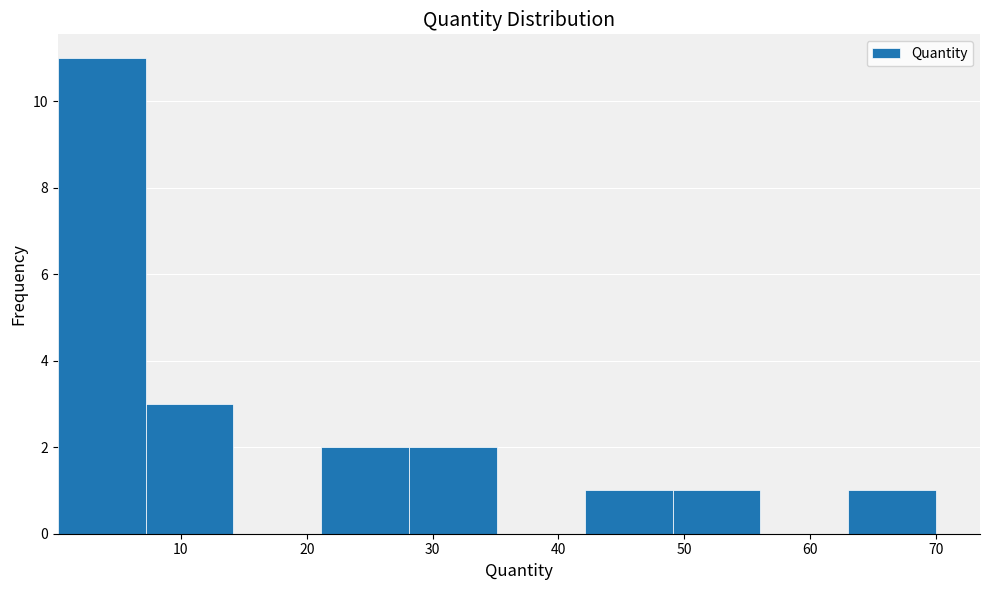

Over which range of the x-axis is the bar tallest?

0 to 7